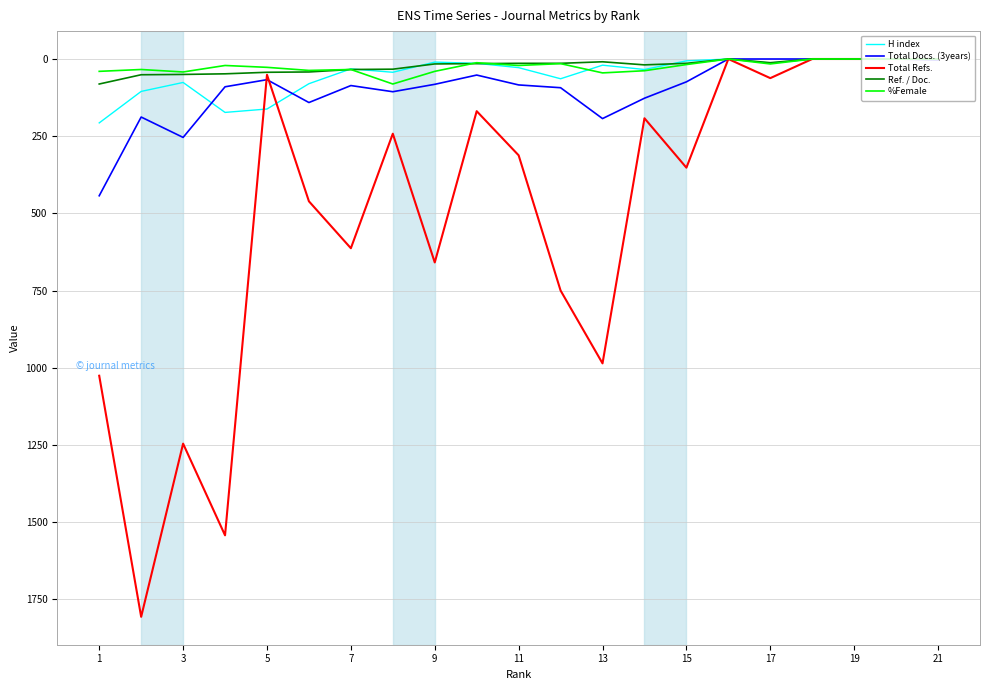

What are all the series names shown in the legend?

H index, Total Docs. (3years), Total Refs., Ref. / Doc., %Female